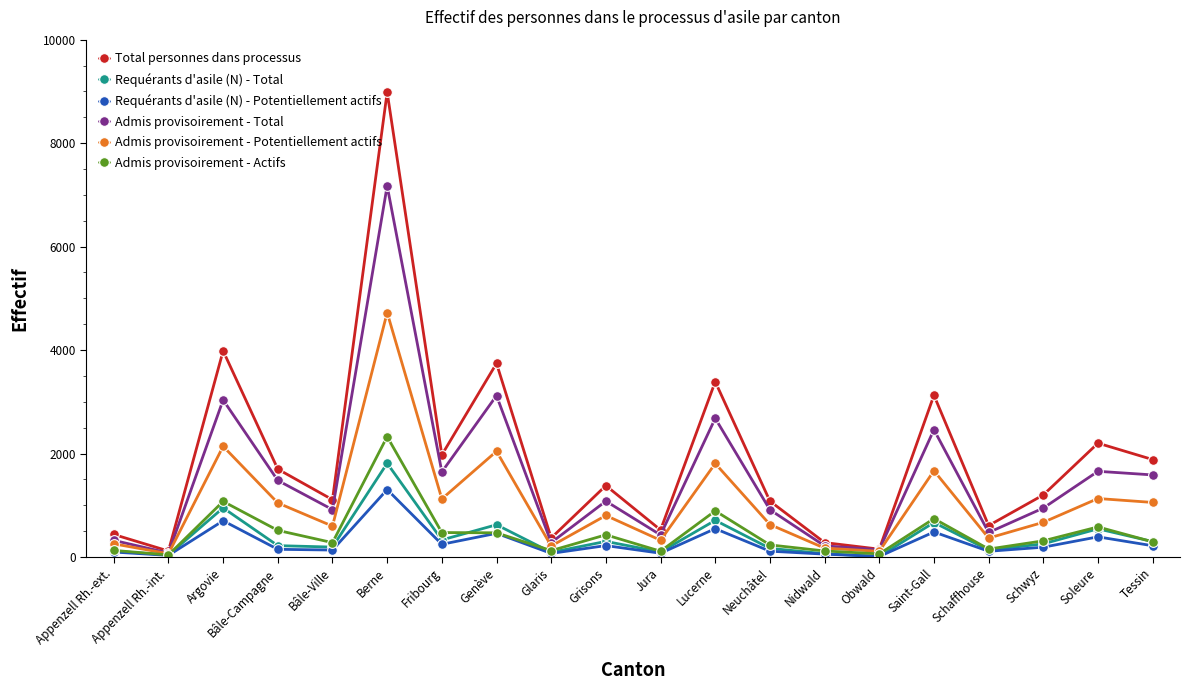

Is the value of Total personnes dans processus at Bâle-Campagne greater than the value of Admis provisoirement - Total at Tessin?

Yes